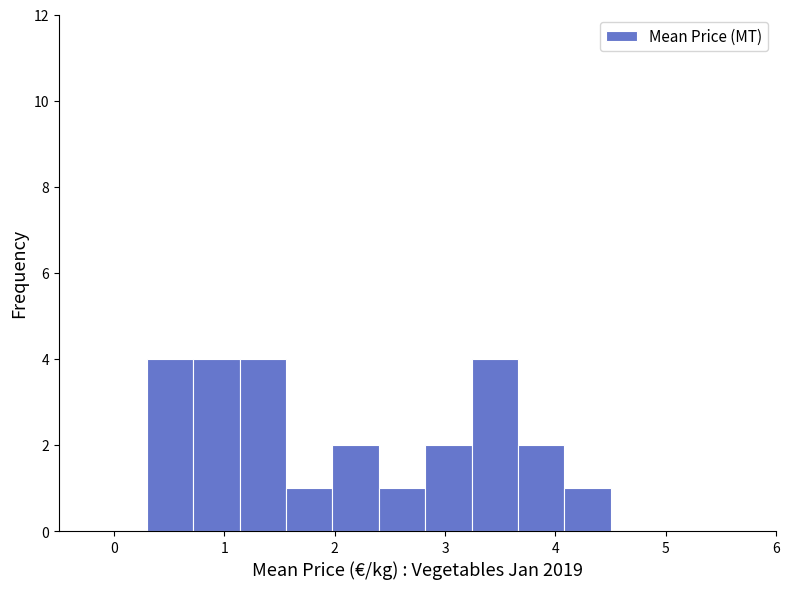

Reading left to right, list every bar in this chart as the range it spans on the x-axis followed by its height. Neither the bar edges nor the heights are printed on the chart, so give them approximately, as read against the axes.

0.30 to 0.72: 4
0.72 to 1.14: 4
1.14 to 1.56: 4
1.56 to 1.98: 1
1.98 to 2.40: 2
2.40 to 2.82: 1
2.82 to 3.24: 2
3.24 to 3.66: 4
3.66 to 4.08: 2
4.08 to 4.50: 1